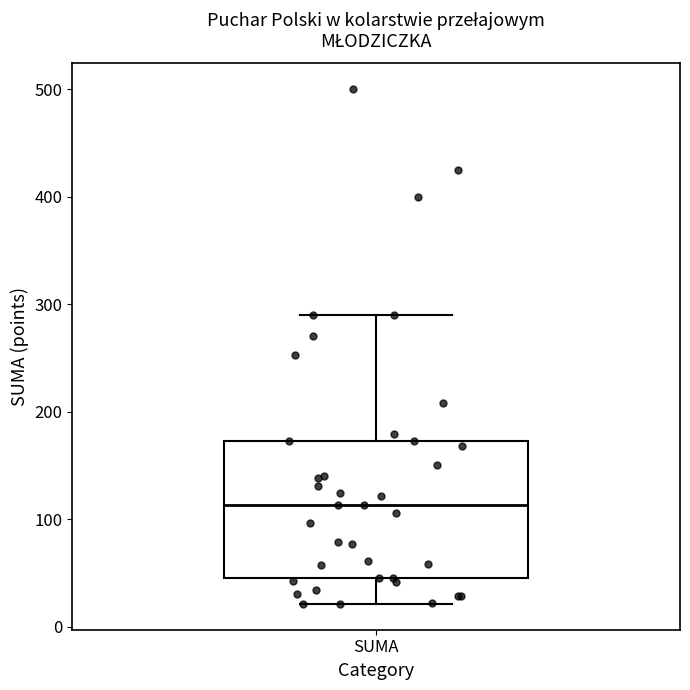

Transcribe this box plot: give where the median line is, the range the box spans, and where the two whiskers end, as read against the y-axis. The values are not printed on the chart, so give them approximately, as read against the axis.

median 110, box 50 to 170, whiskers 20 to 290